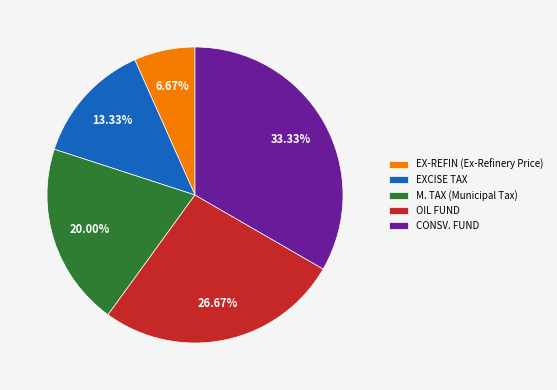

Approximately how many times larger is the value at OIL FUND compared to CONSV. FUND?

0.8